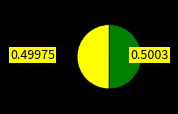

How many segments does this pie chart have?

2